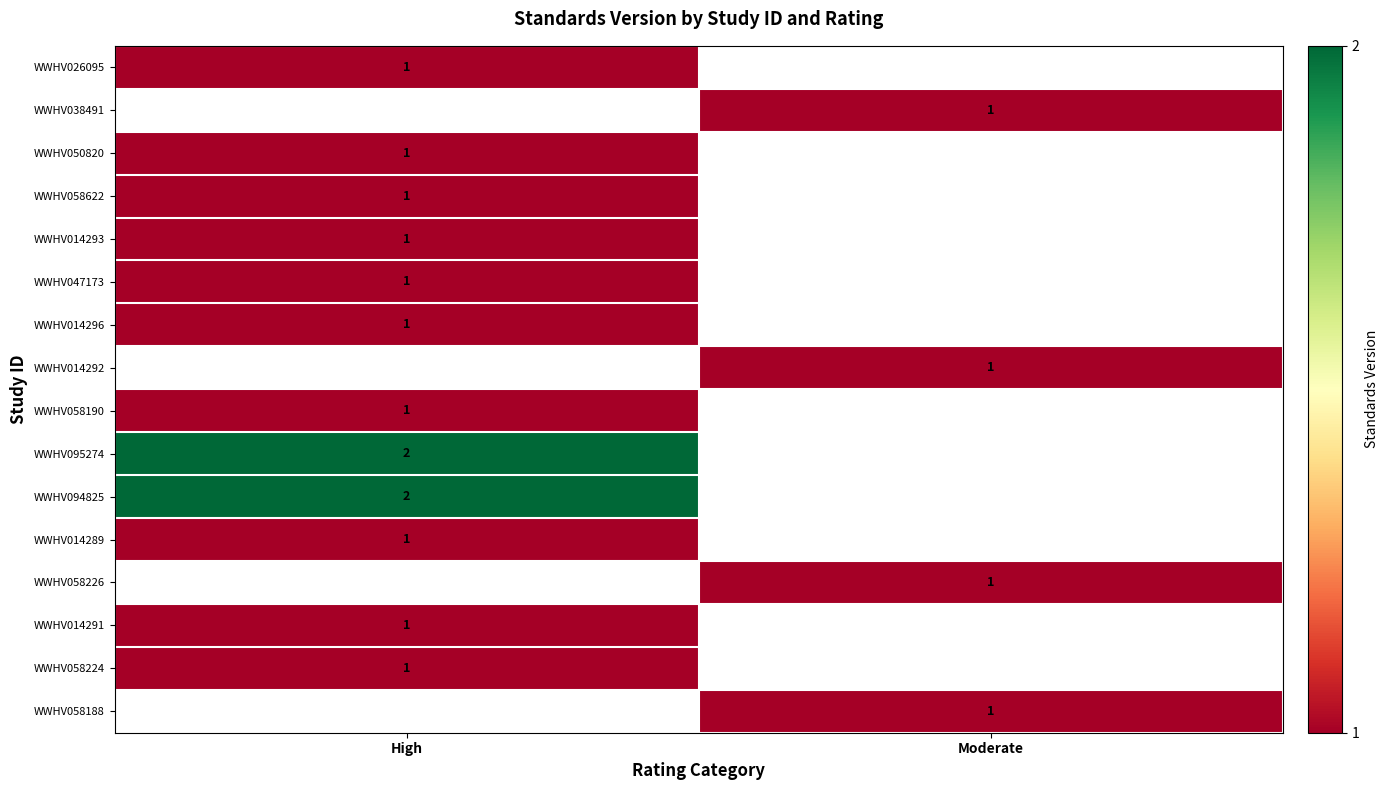

At how many categories does at least one series exceed 1?

1